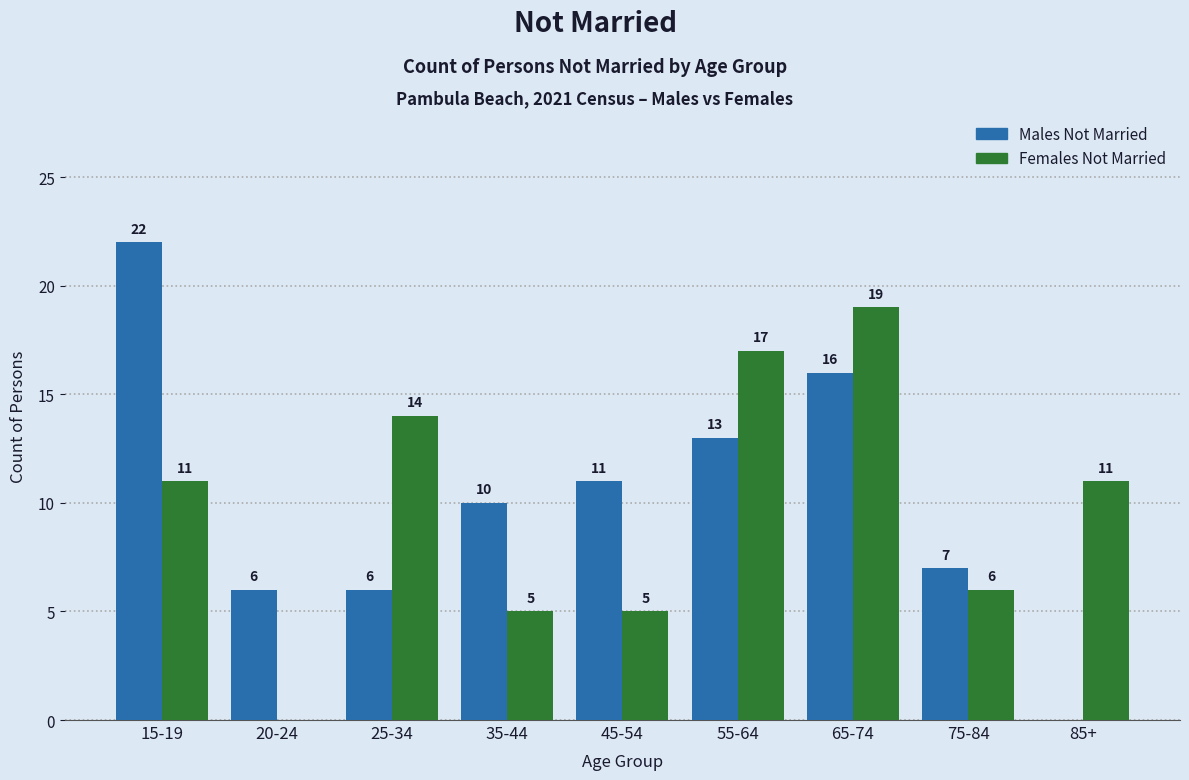

Reading left to right, list all the values displayed in this chart.

Males Not Married: 15-19=22	20-24=6	25-34=6	35-44=10	45-54=11	55-64=13	65-74=16	75-84=7	85+=0
Females Not Married: 15-19=11	20-24=0	25-34=14	35-44=5	45-54=5	55-64=17	65-74=19	75-84=6	85+=11